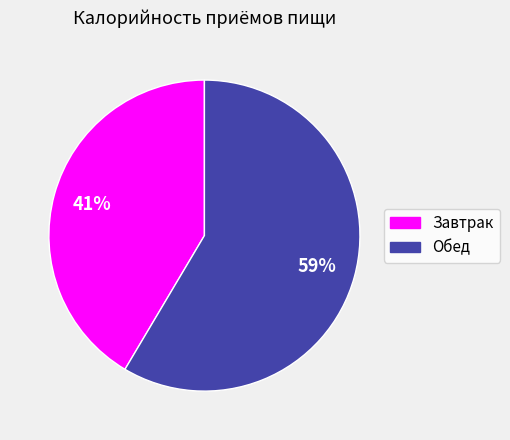

Does Завтрак account for over 50% of the chart?

No